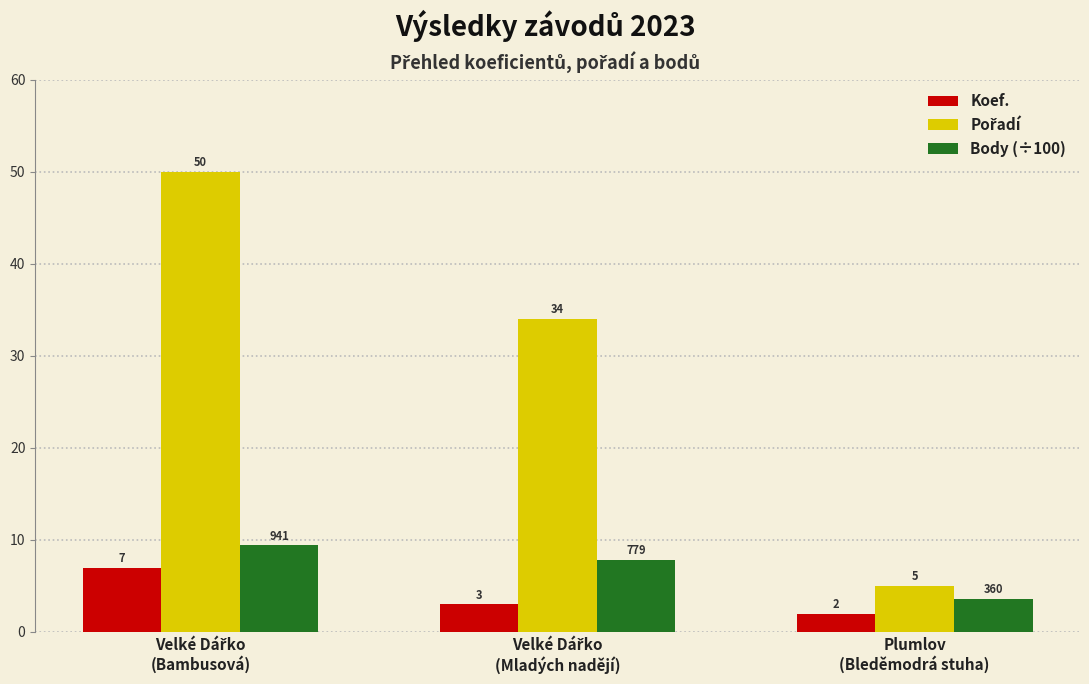

What is the difference between the maximum and second lowest values in the Koef. series?

4.0